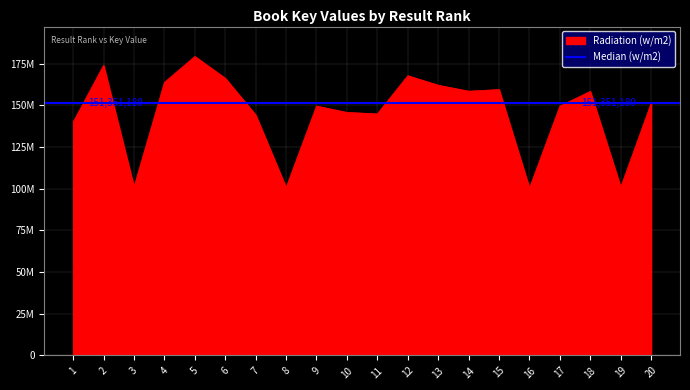

Between 15 and 8, which is larger?

15